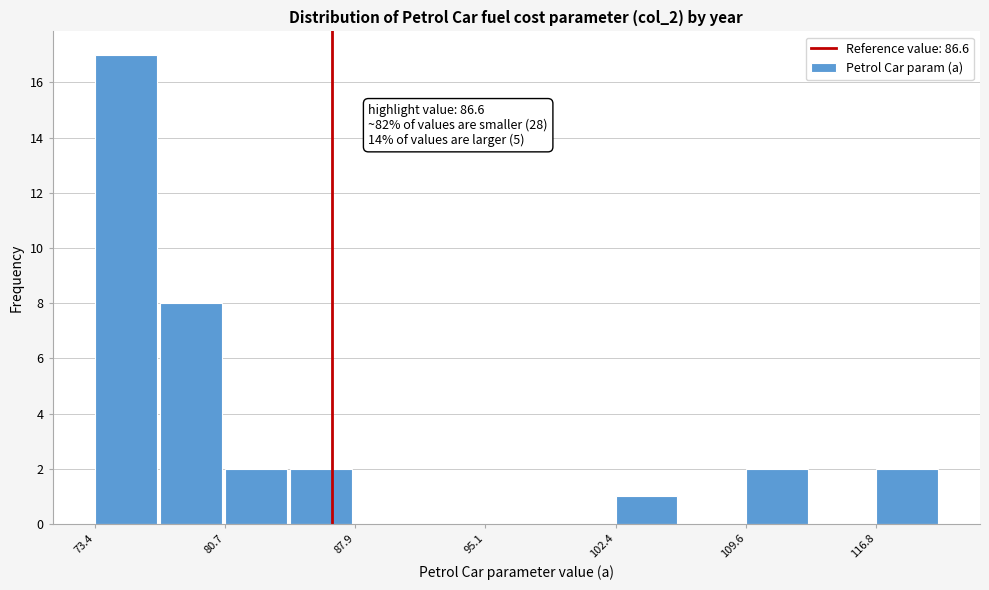

Around what value on the x-axis is the tallest bar? Give the approximate position of its centre, as read against the axis.

75